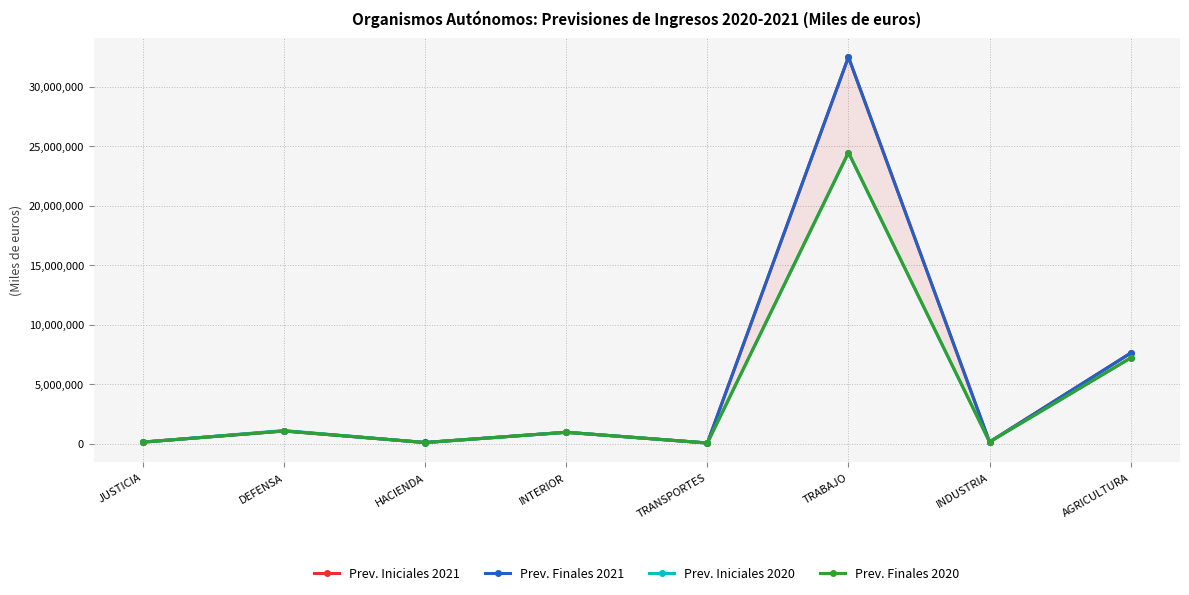

At which category is the sum across all series the highest?

TRABAJO